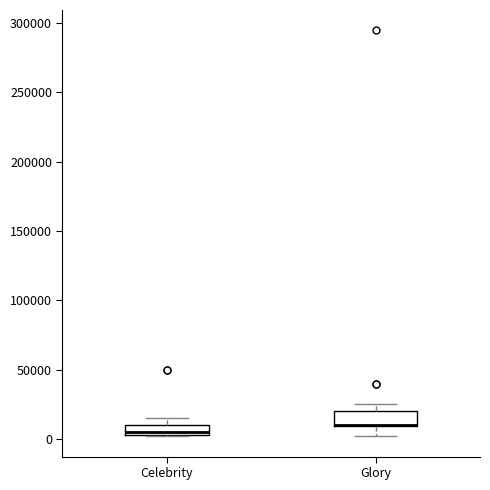

Where is the lower edge of the box for Celebrity on the y-axis? The values are not printed on the chart, so give them approximately, as read against the axis.

5000